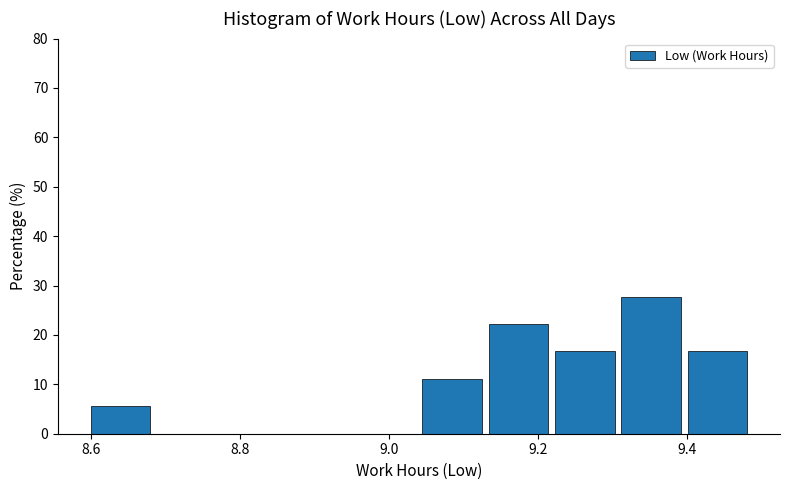

Which range on the x-axis has the tallest bar?

9.32 to 9.40